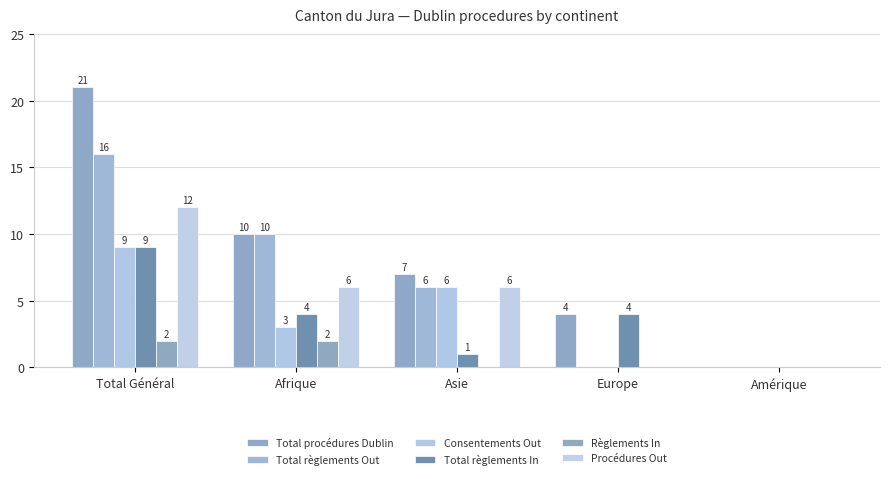

At which category is the sum across all series the highest?

Total Général